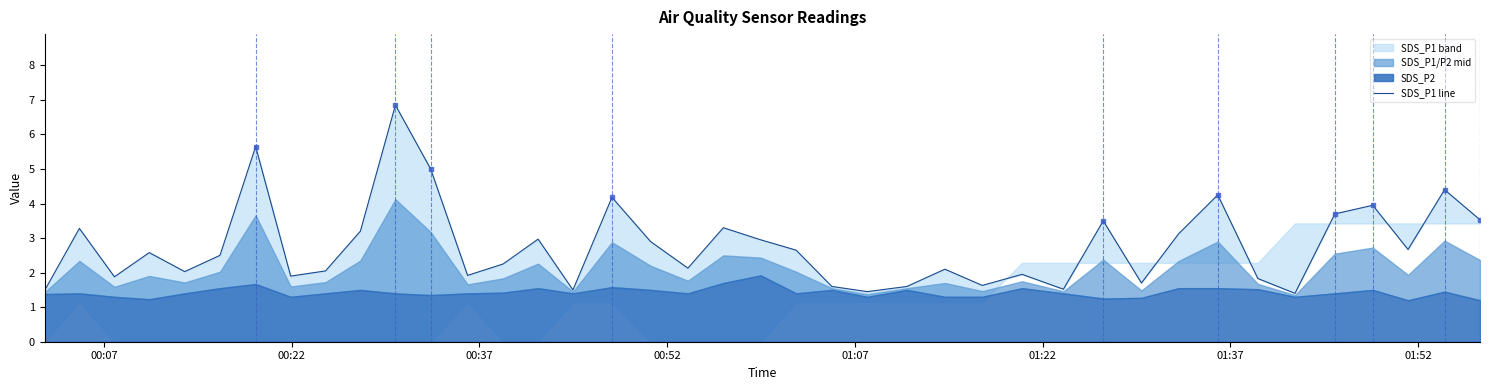

How many lines are shown in the chart?

1